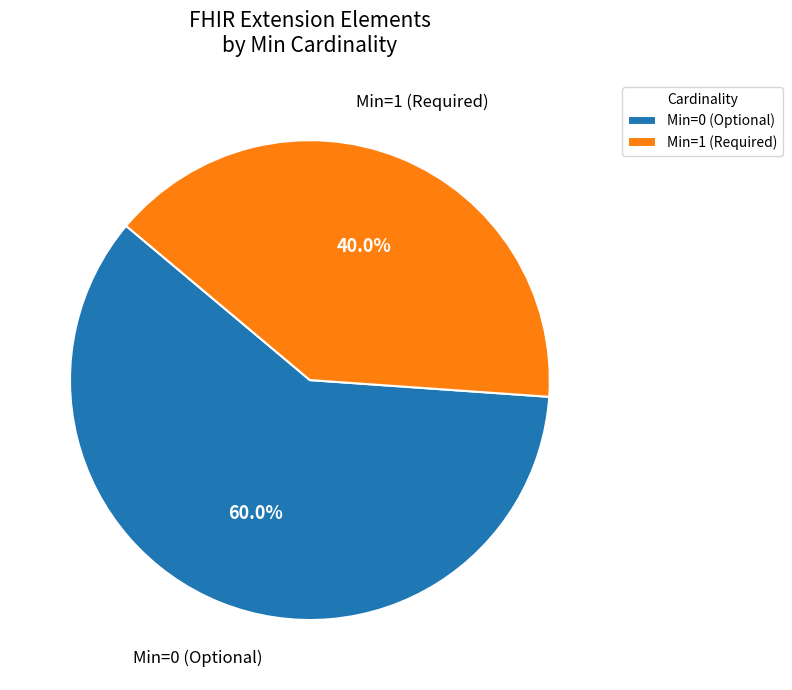

Which category has the smallest portion of the pie?

Min=1 (Required)